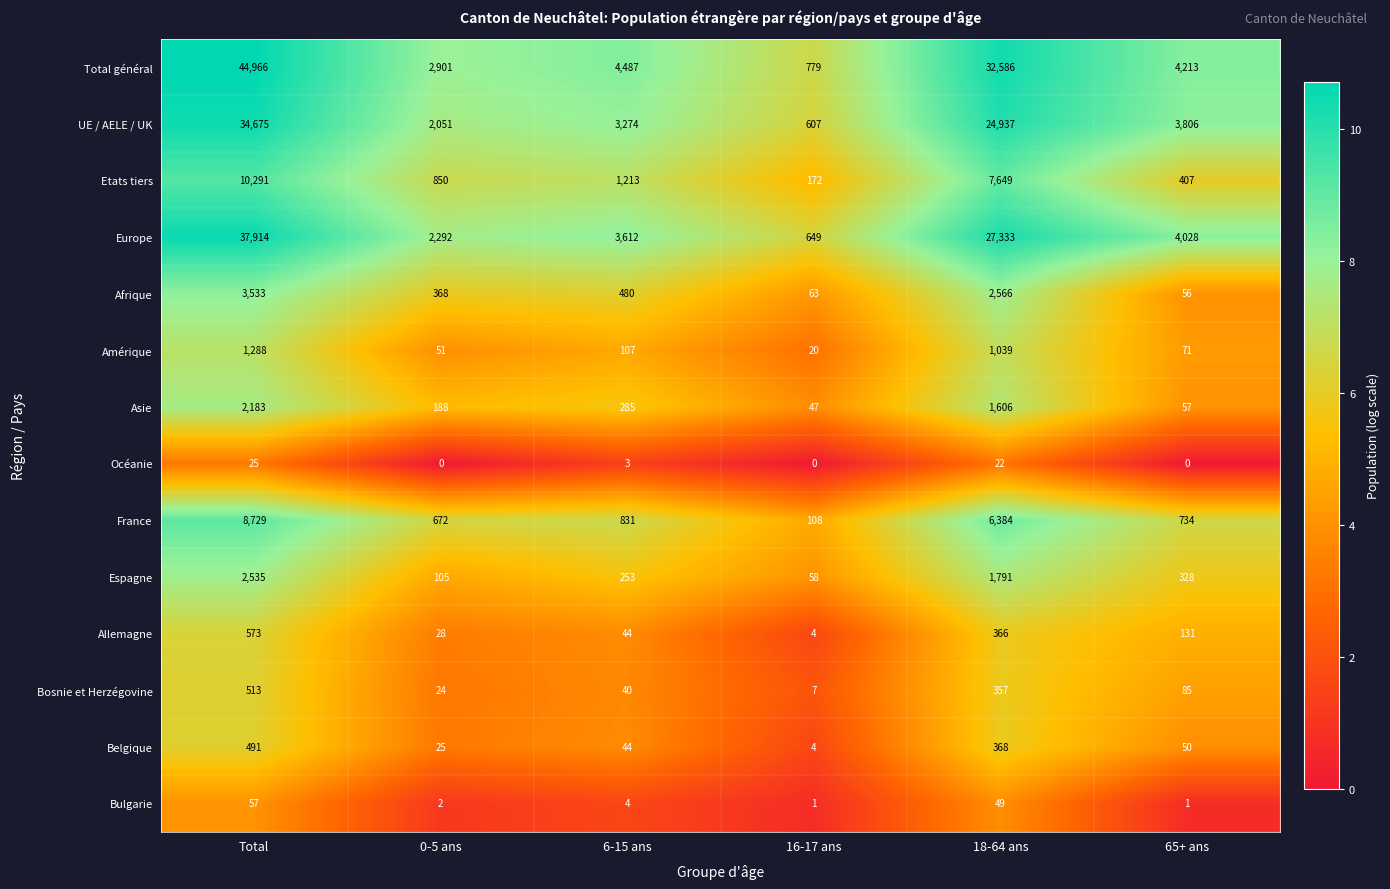

Where is Bulgarie nearest to the value 29?

18-64 ans